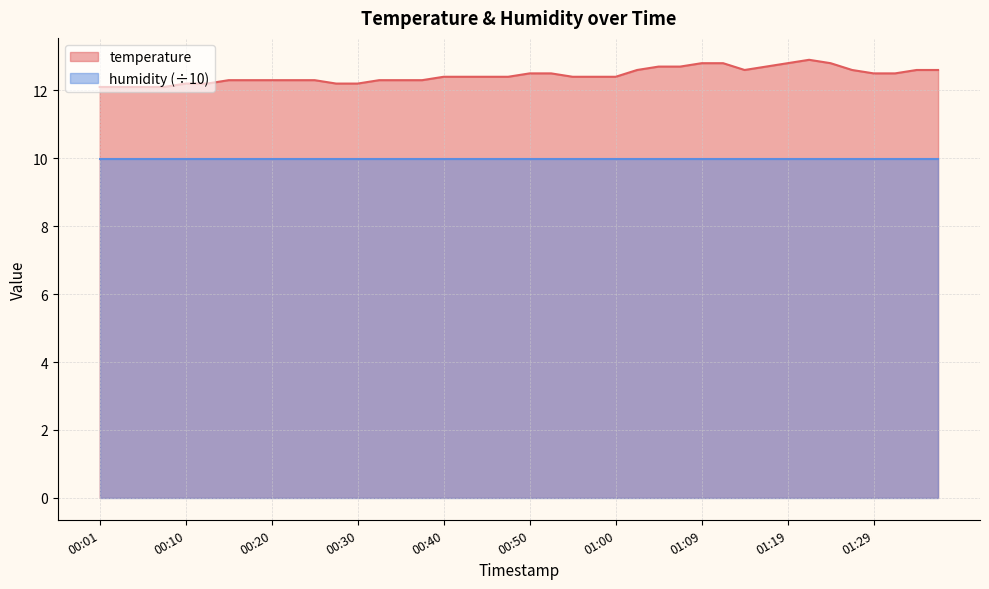

Is it true that the value at 00:47 is 20.4?

False